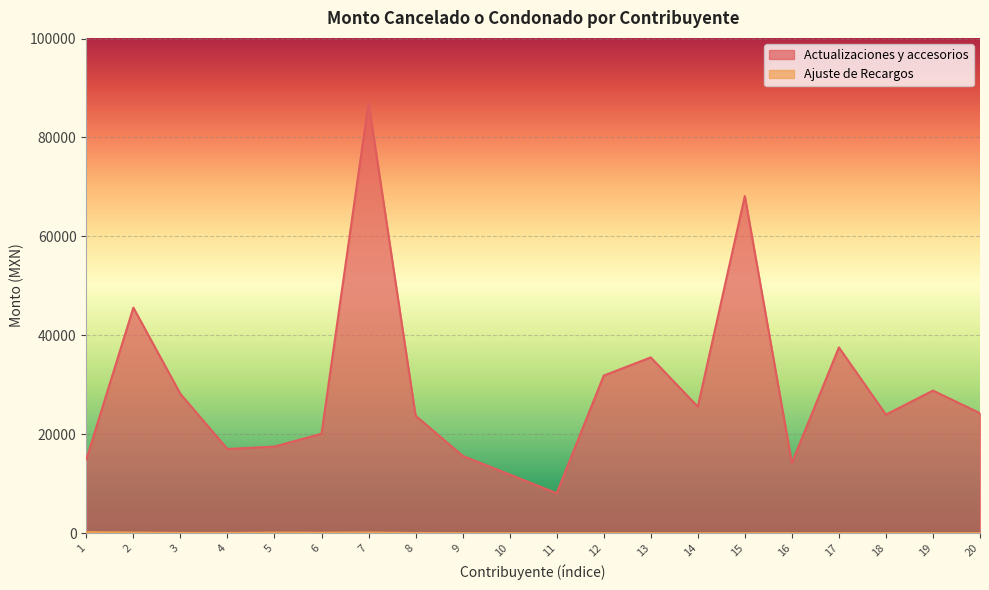

Which category has the lowest value across all series?

9